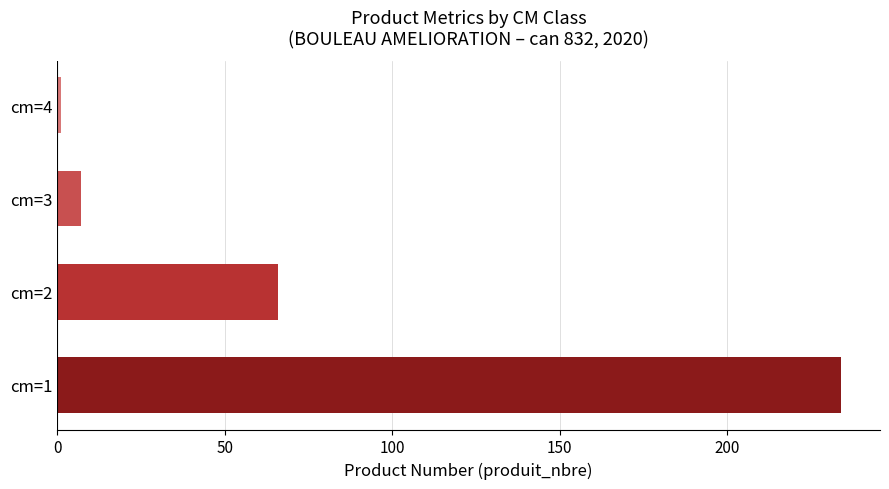

Where is the data nearest to the value 117?

cm=2